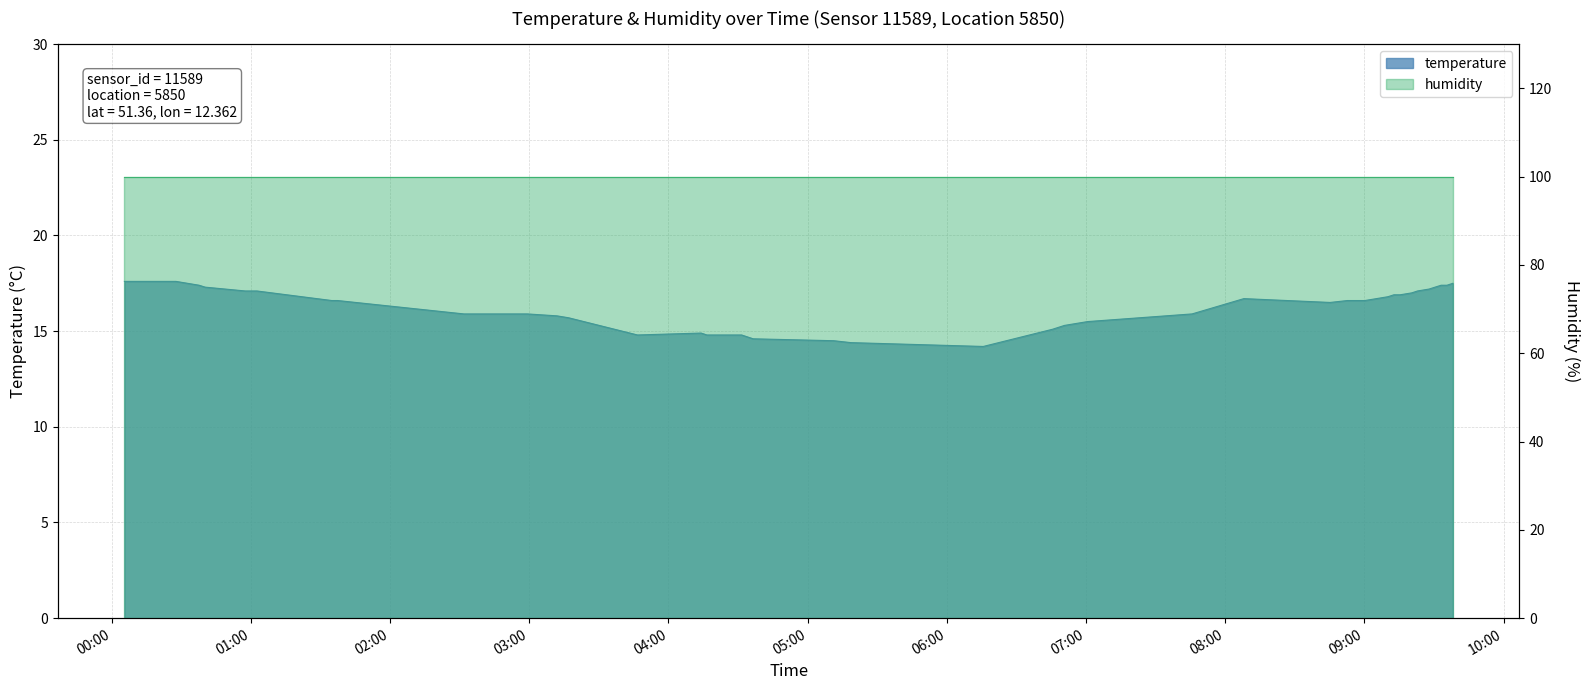

The chart shows a value of 7.9 at 09:27. True or false?

False